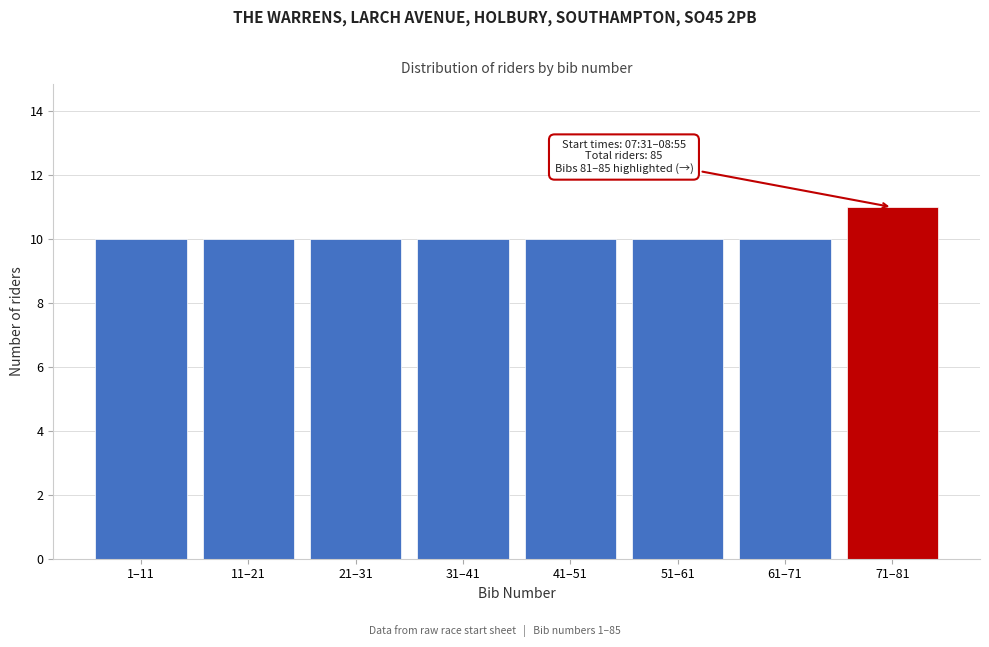

Reading left to right, transcribe all the data shown in this chart.

1–11=10	11–21=10	21–31=10	31–41=10	41–51=10	51–61=10	61–71=10	71–81=11